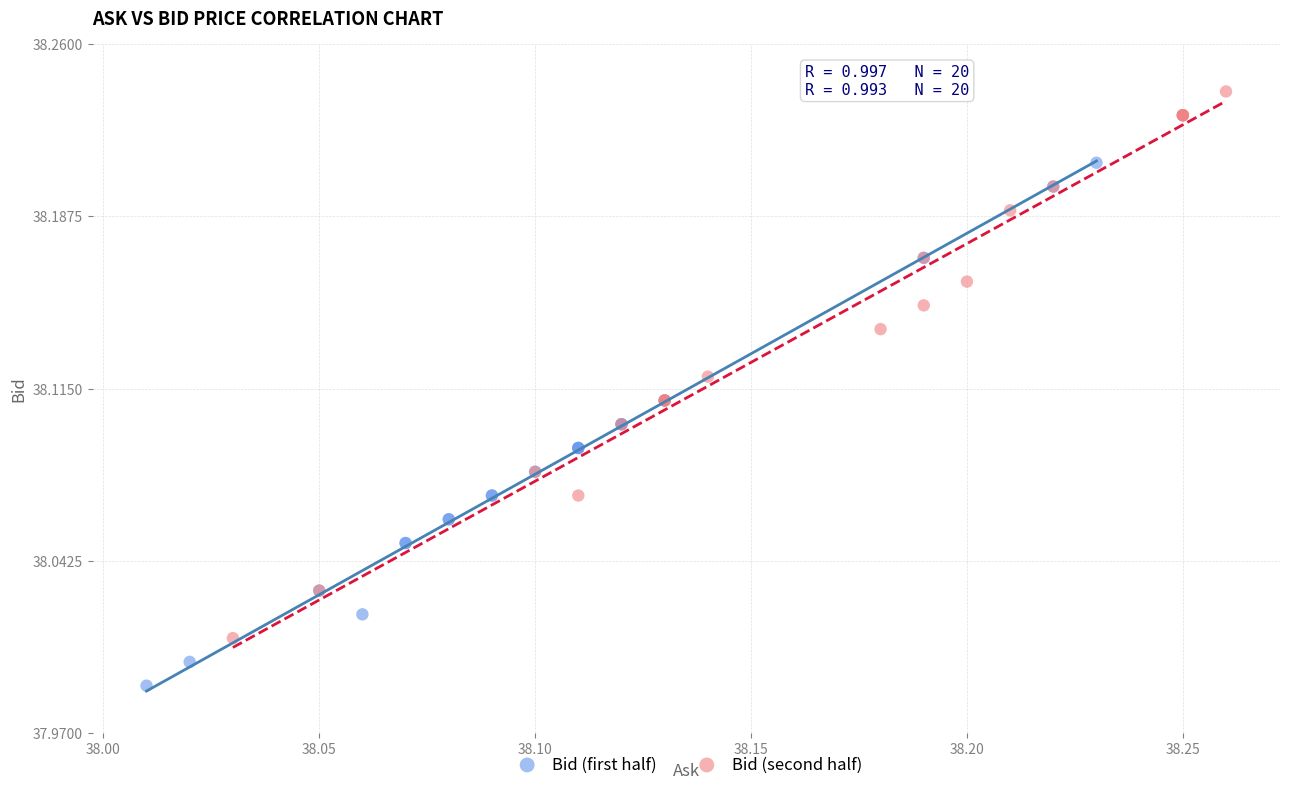

Which series contains the lowest Y value?

Bid (first half)